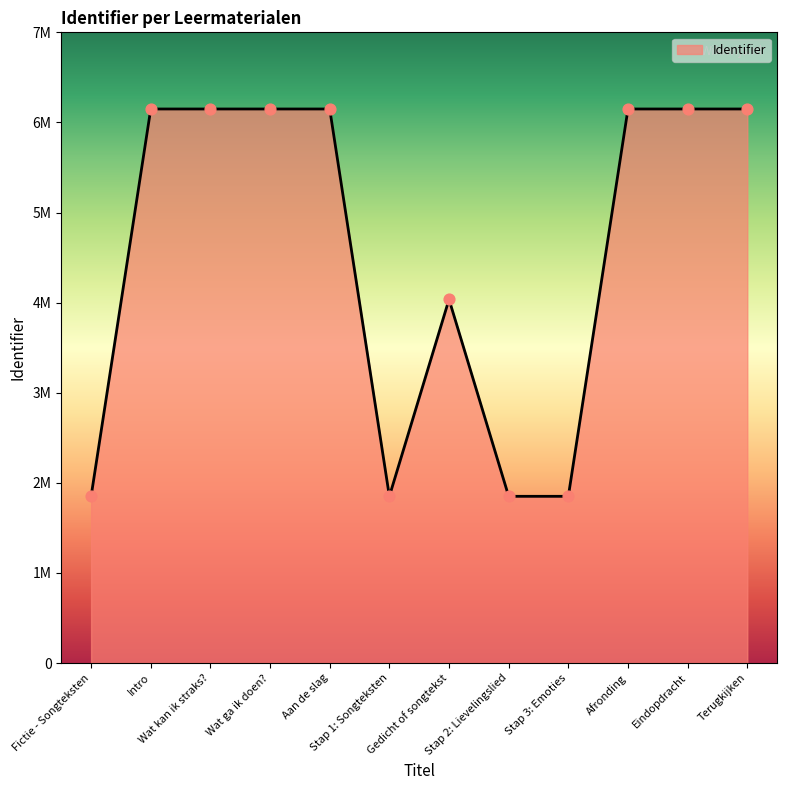

What is the change in value from Fictie - Songteksten to Wat ga ik doen??

+4298740